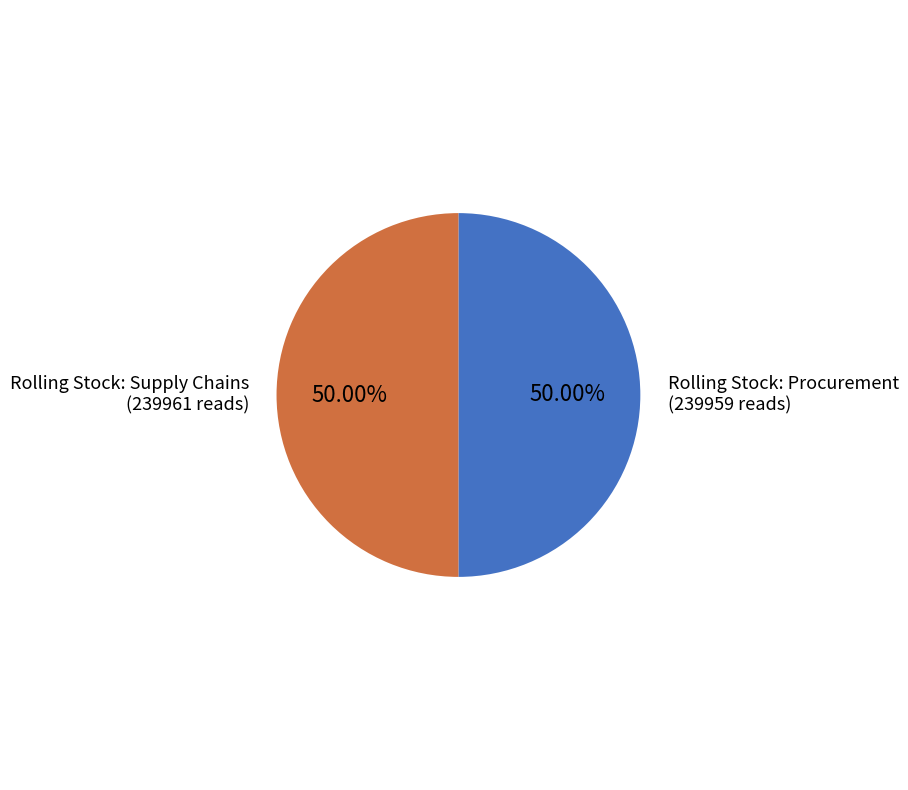

Approximately how many times larger is the value at Rolling Stock: Supply Chains compared to Rolling Stock: Procurement?

1.0